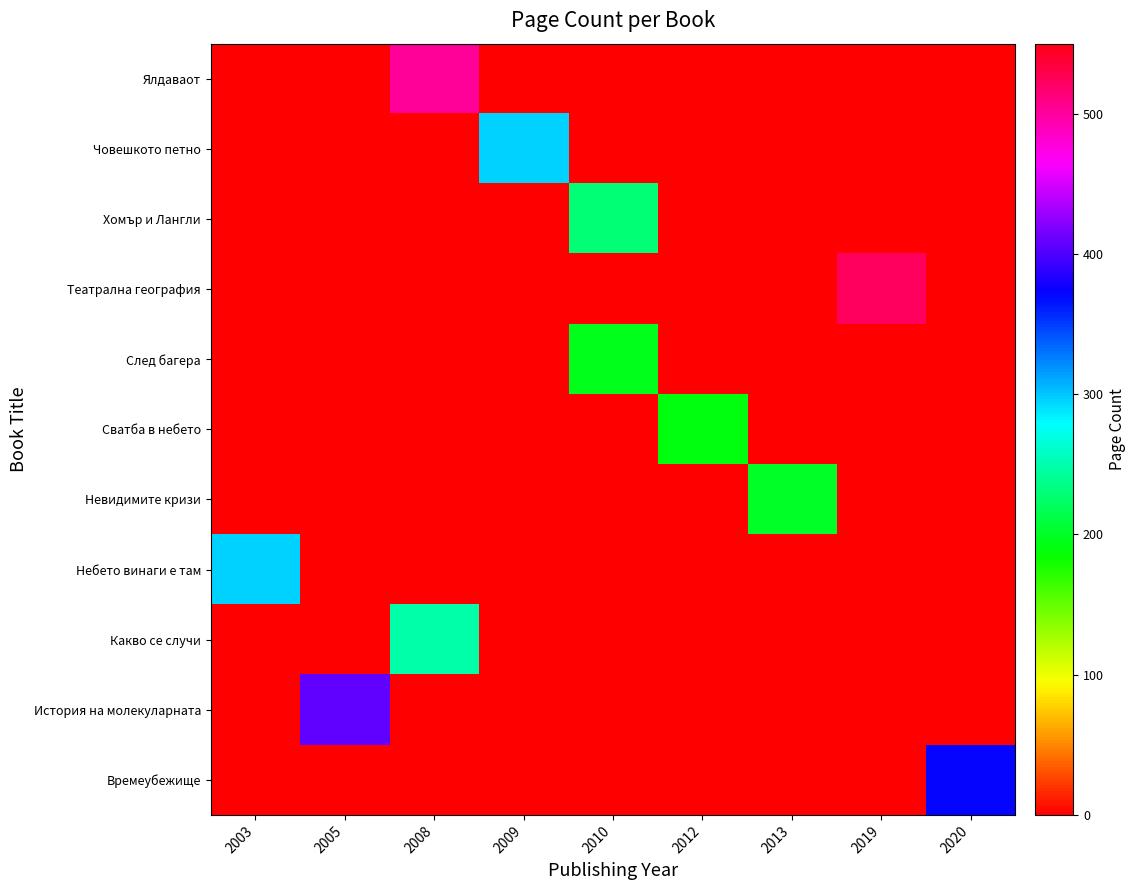

How many categories are shown in the chart?

9